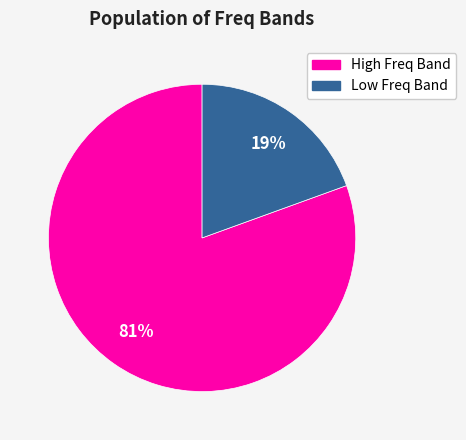

Is there a majority slice in this chart?

Yes